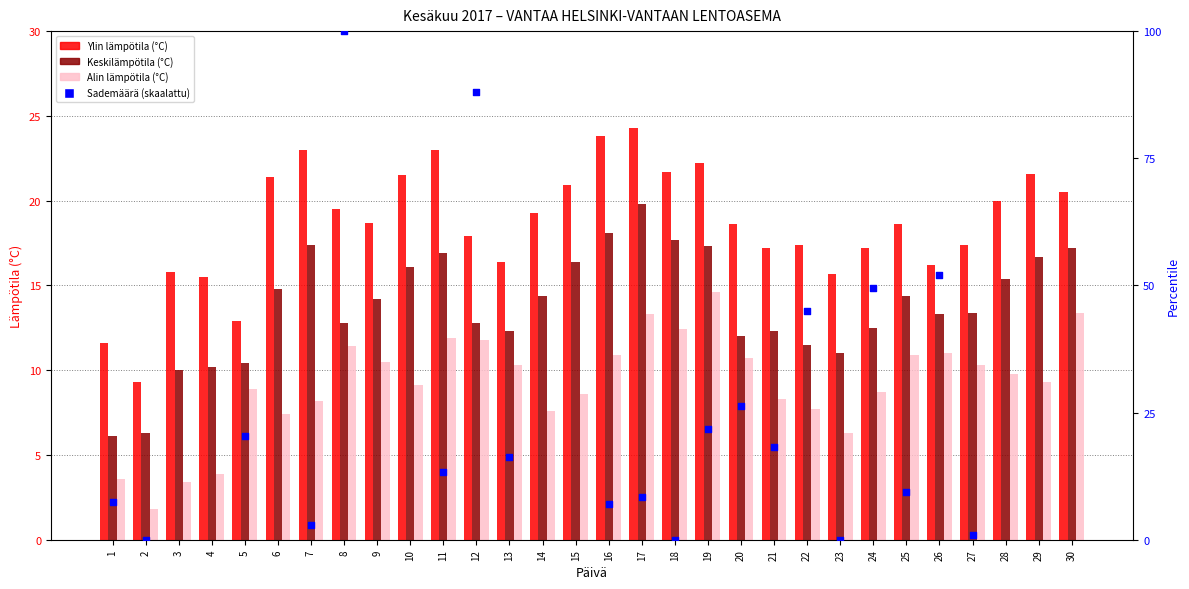

Is the value of Alin lämpötila (°C) at 15 greater than the value of Keskilämpötila (°C) at 19?

No